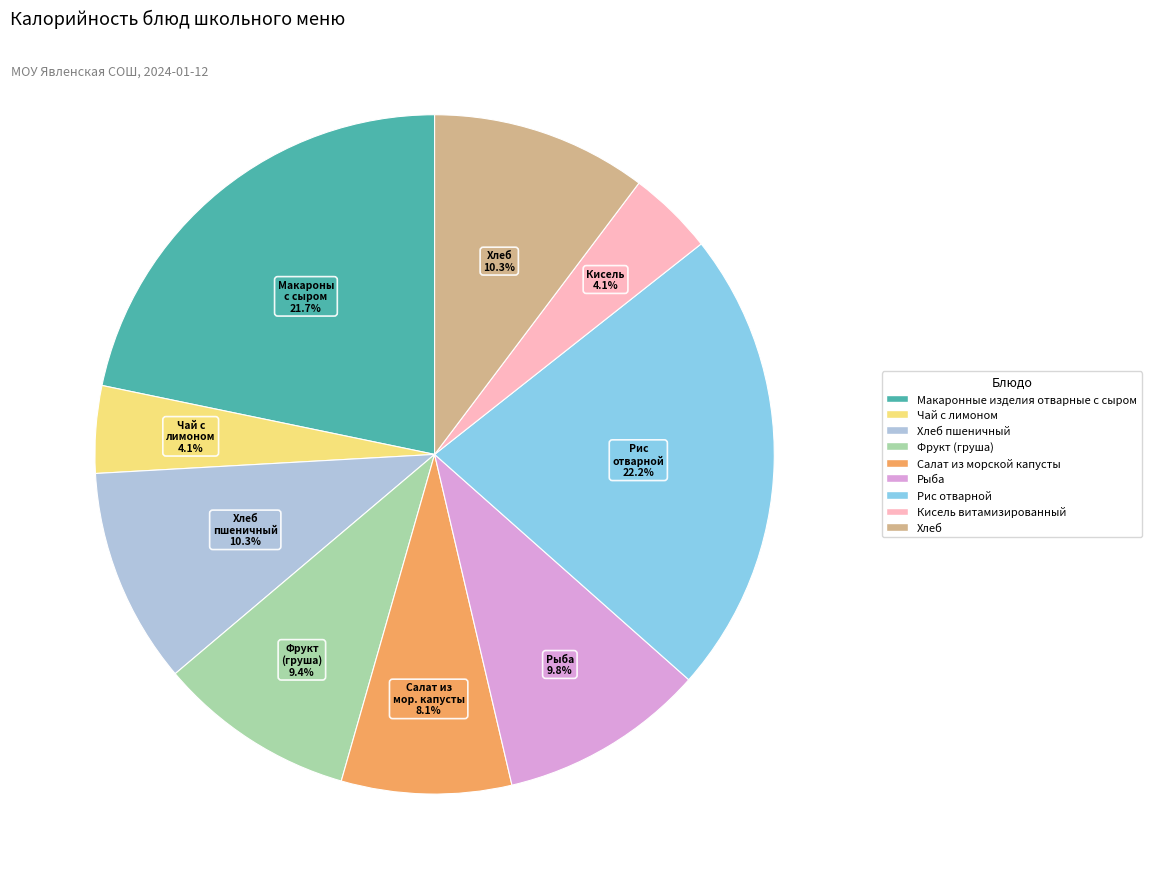

How many slices are in this pie chart?

9